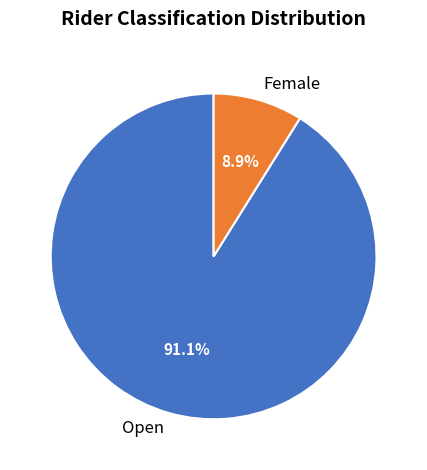

How many segments does this pie chart have?

2